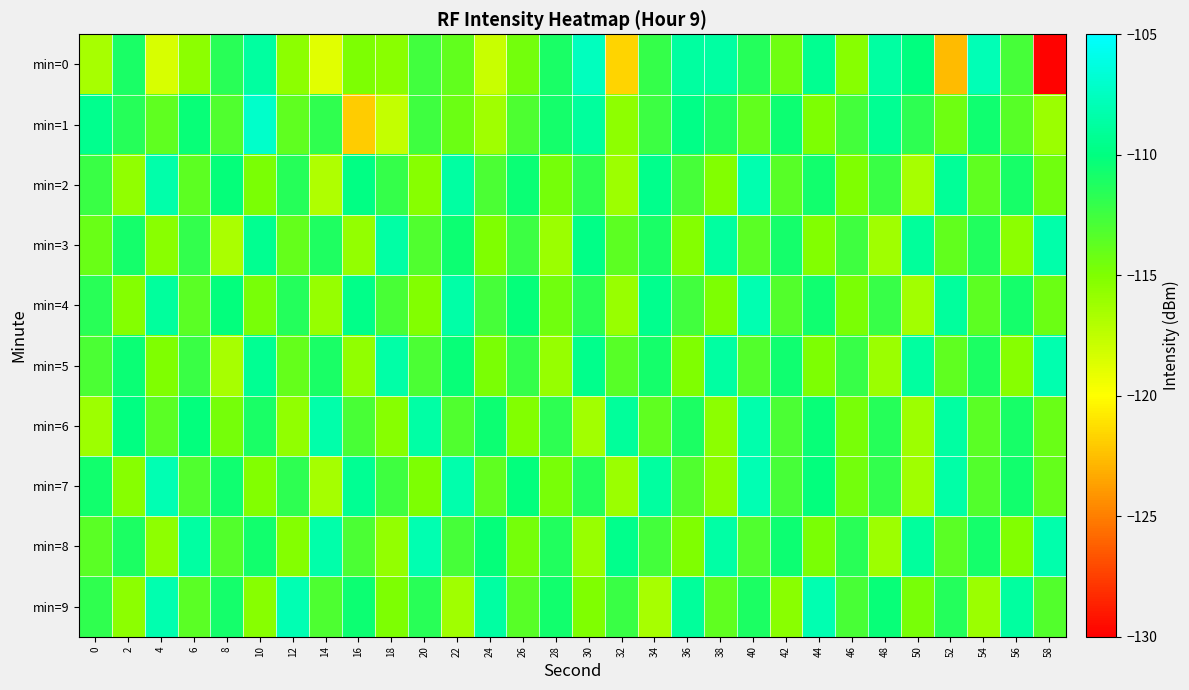

Reading left to right, transcribe all the data shown in this chart.

min=0: 0=-116.5	2=-111.0	4=-118.4	6=-115.5	8=-111.6	10=-108.8	12=-115.5	14=-118.8	16=-114.9	18=-115.4	20=-112.6	22=-113.8	24=-117.9	26=-114.5	28=-111.0	30=-107.6	32=-121.7	34=-112.1	36=-108.7	38=-108.7	40=-111.4	42=-114.3	44=-109.3	46=-115.3	48=-108.6	50=-110.0	52=-122.6	54=-107.9	56=-112.8	58=-129.8
min=1: 0=-109.4	2=-111.5	4=-113.7	6=-110.3	8=-113.2	10=-107.1	12=-113.8	14=-111.9	16=-122.0	18=-117.6	20=-112.5	22=-114.2	24=-116.3	26=-113.1	28=-110.8	30=-108.9	32=-115.6	34=-112.4	36=-109.7	38=-111.3	40=-113.8	42=-110.5	44=-114.9	46=-112.7	48=-109.2	50=-111.8	52=-114.3	54=-110.6	56=-113.4	58=-116.1
min=2: 0=-112.3	2=-115.7	4=-108.4	6=-113.6	8=-110.2	10=-114.8	12=-111.5	14=-116.9	16=-109.8	18=-112.1	20=-115.3	22=-108.7	24=-113.0	26=-110.4	28=-114.6	30=-111.9	32=-116.2	34=-109.5	36=-112.8	38=-115.1	40=-108.2	42=-113.4	44=-110.7	46=-115.0	48=-112.3	50=-116.6	52=-109.1	54=-113.7	56=-110.9	58=-114.4
min=3: 0=-114.1	2=-110.8	4=-115.4	6=-112.0	8=-116.7	10=-109.3	12=-113.9	14=-111.2	16=-115.8	18=-108.6	20=-113.2	22=-110.5	24=-115.0	26=-112.4	28=-116.1	30=-109.7	32=-113.6	34=-111.0	36=-115.2	38=-108.8	40=-113.5	42=-110.8	44=-115.1	46=-112.5	48=-116.3	50=-109.0	52=-113.8	54=-111.3	56=-115.5	58=-108.4
min=4: 0=-111.6	2=-115.2	4=-108.9	6=-113.5	8=-110.1	10=-114.7	12=-111.4	14=-115.9	16=-109.6	18=-112.9	20=-115.1	22=-108.5	24=-112.8	26=-110.2	28=-114.4	30=-111.7	32=-116.0	34=-109.4	36=-112.6	38=-114.9	40=-108.1	42=-113.3	44=-110.6	46=-114.8	48=-112.2	50=-116.4	52=-108.9	54=-113.6	56=-110.8	58=-114.2
min=5: 0=-113.0	2=-110.4	4=-115.0	6=-112.3	8=-116.6	10=-109.2	12=-113.9	14=-111.0	16=-115.7	18=-108.5	20=-113.0	22=-110.3	24=-114.8	26=-112.1	28=-115.9	30=-109.5	32=-113.4	34=-110.8	36=-115.0	38=-108.7	40=-113.3	42=-110.6	44=-114.9	46=-112.2	48=-116.1	50=-108.8	52=-113.7	54=-111.1	56=-115.3	58=-108.2
min=6: 0=-116.2	2=-109.9	4=-113.5	6=-110.1	8=-114.6	10=-111.0	12=-115.7	14=-108.4	16=-112.9	18=-115.3	20=-108.6	22=-113.2	24=-110.5	26=-115.1	28=-111.8	30=-116.4	32=-109.0	34=-113.7	36=-111.1	38=-115.5	40=-108.3	42=-113.0	44=-110.3	46=-114.7	48=-111.5	50=-116.2	52=-108.7	54=-113.5	56=-110.9	58=-114.1
min=7: 0=-110.7	2=-115.3	4=-108.0	6=-113.2	8=-110.6	10=-115.1	12=-111.8	14=-116.5	16=-109.2	18=-112.5	20=-114.9	22=-108.3	24=-113.7	26=-110.1	28=-114.7	30=-111.4	32=-116.1	34=-108.8	36=-113.2	38=-115.5	40=-108.0	42=-112.8	44=-110.1	46=-114.5	48=-112.0	50=-116.3	52=-108.5	54=-113.3	56=-110.7	58=-113.9
min=8: 0=-113.5	2=-111.1	4=-115.6	6=-108.7	8=-113.3	10=-110.7	12=-115.2	14=-108.4	16=-113.0	18=-115.8	20=-108.1	22=-112.8	24=-110.2	26=-114.6	28=-111.3	30=-116.0	32=-109.5	34=-112.7	36=-115.0	38=-108.6	40=-113.2	42=-110.5	44=-114.8	46=-111.6	48=-116.2	50=-108.9	52=-113.5	54=-110.8	56=-115.1	58=-108.3
min=9: 0=-111.9	2=-115.5	4=-108.2	6=-113.5	8=-110.8	10=-115.3	12=-108.0	14=-113.1	16=-110.5	18=-114.9	20=-111.6	22=-116.3	24=-108.7	26=-113.4	28=-110.7	30=-115.0	32=-112.3	34=-116.6	36=-109.0	38=-113.7	40=-111.1	42=-115.4	44=-108.1	46=-112.9	48=-110.3	50=-114.7	52=-111.4	54=-116.1	56=-108.8	58=-113.3